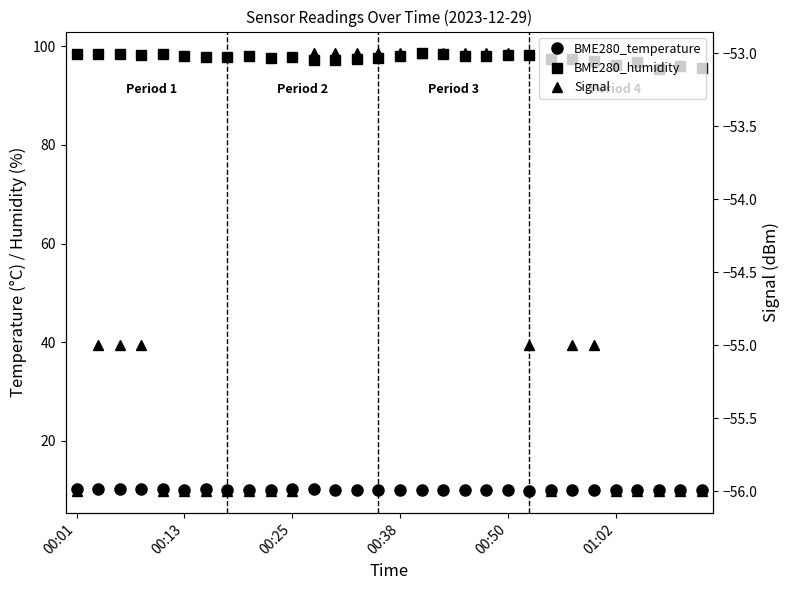

True or false: Signal and BME280_humidity cross at least once.

False